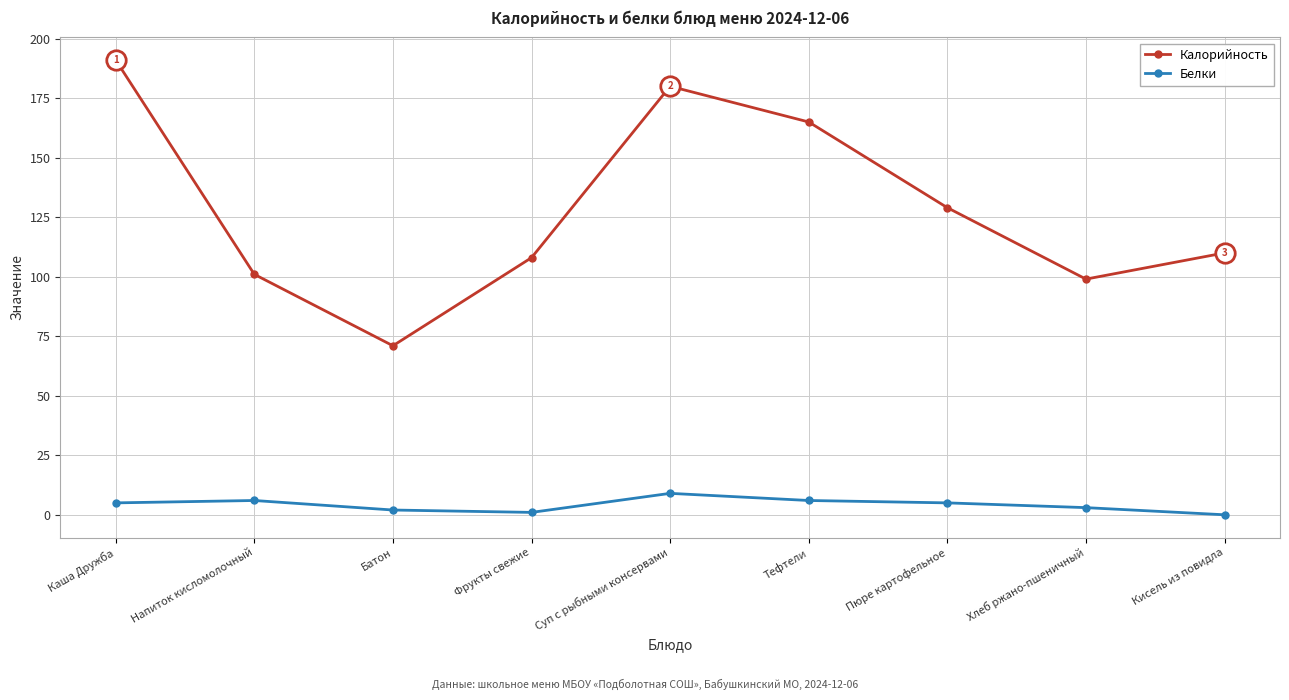

What is the difference between the second highest and second lowest values in the Белки series?

5